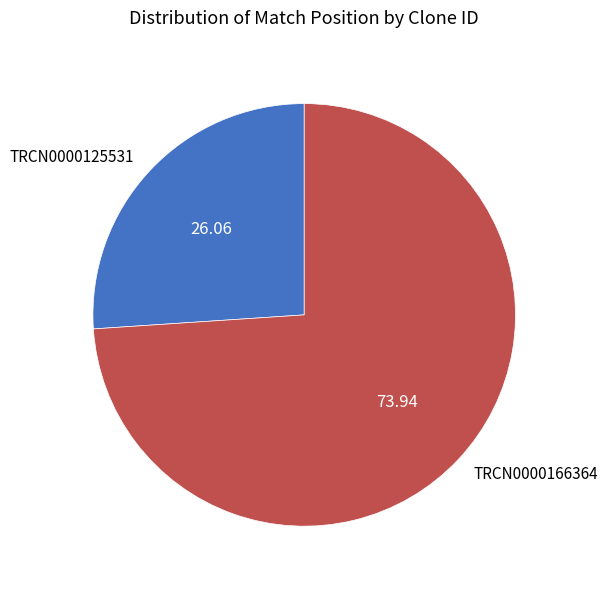

What is the ratio of the value at TRCN0000166364 to the value at TRCN0000125531?

2.8